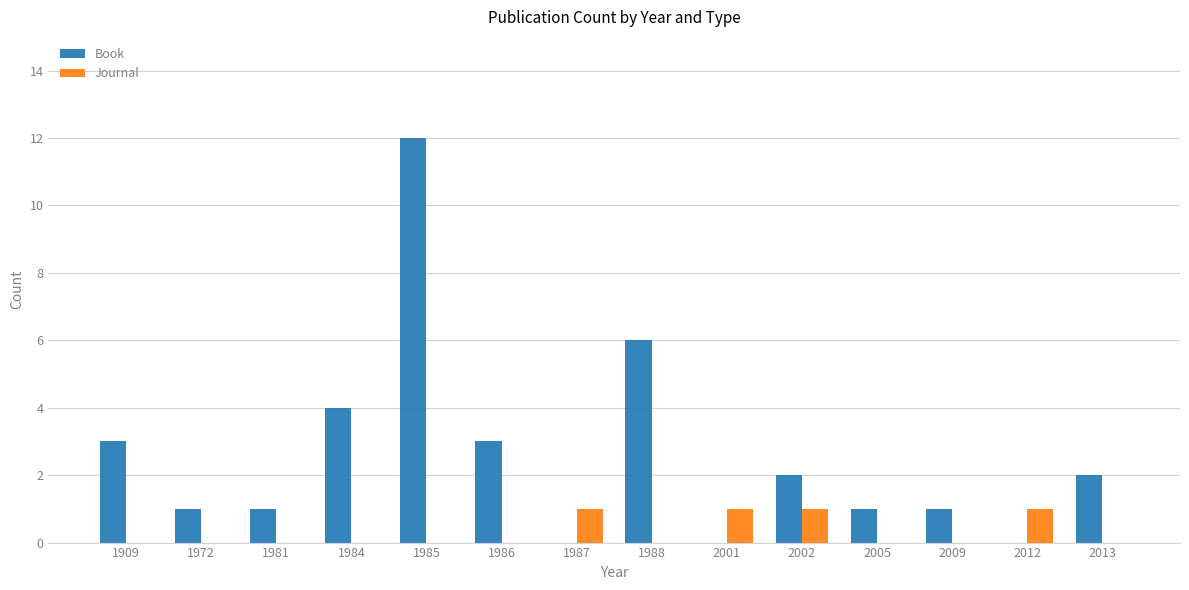

What is the maximum value for Journal?

1